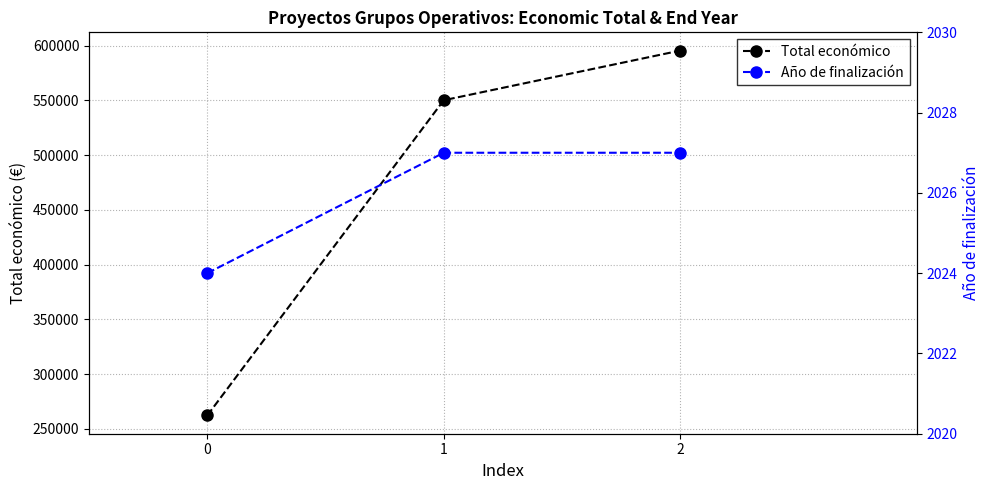

Read the Año de finalización value at 0.

2024